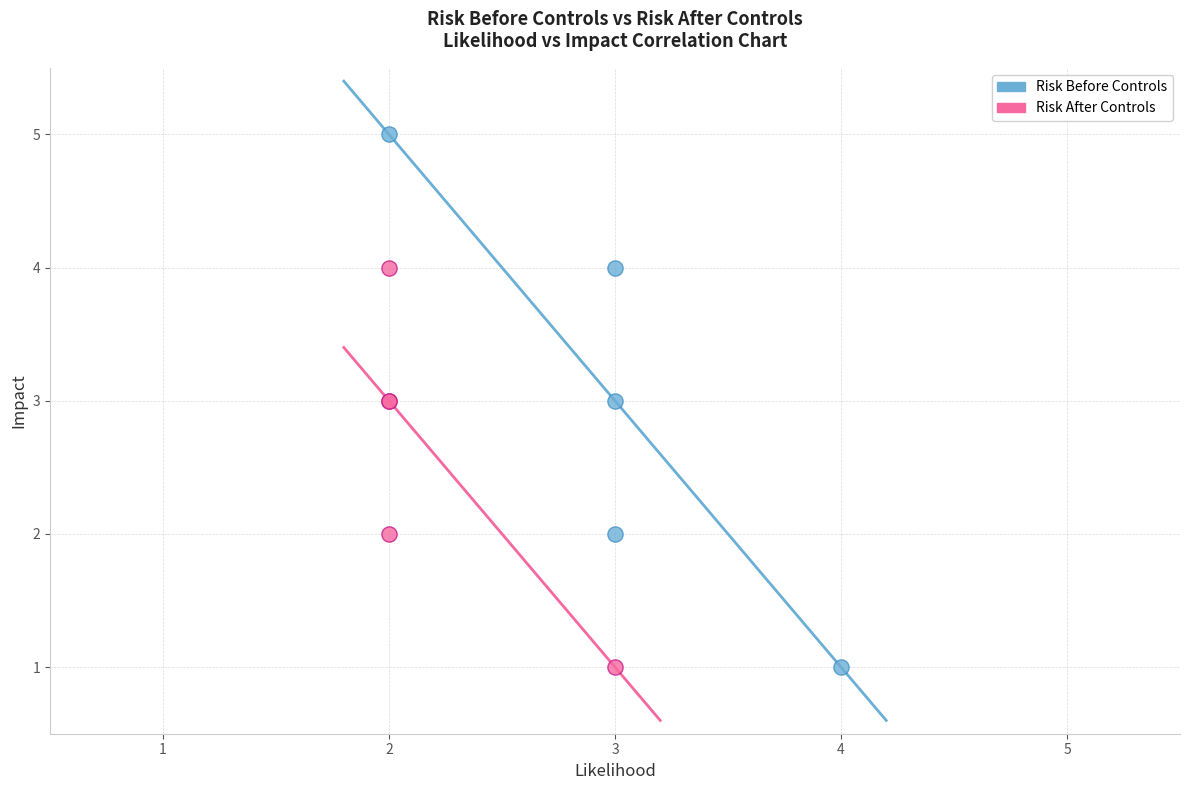

Which series has the widest spread of Y values?

Risk Before Controls